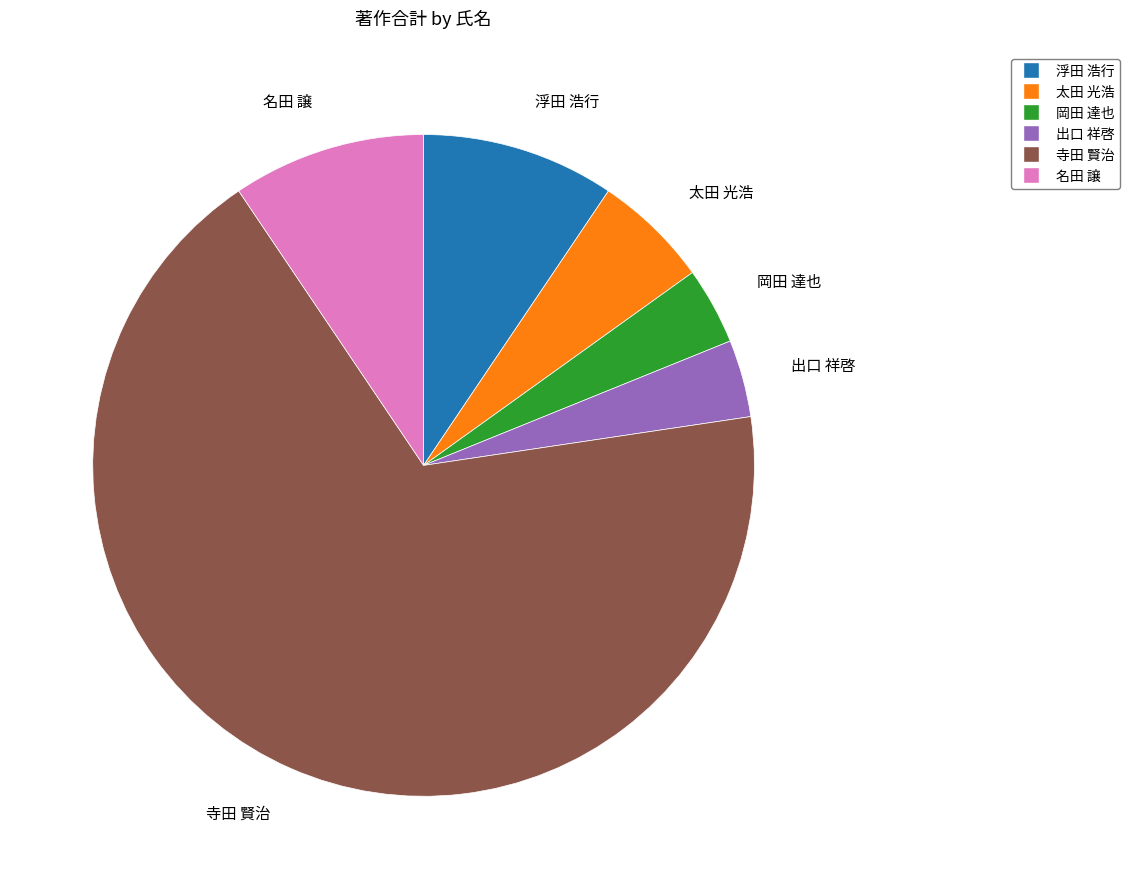

Is there any slice that represents more than half of the pie?

Yes